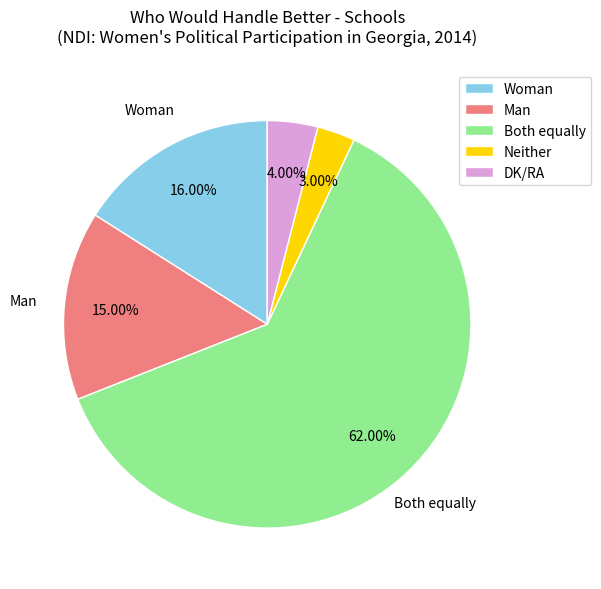

The Both equally slice represents 52% of the pie. True or false?

False